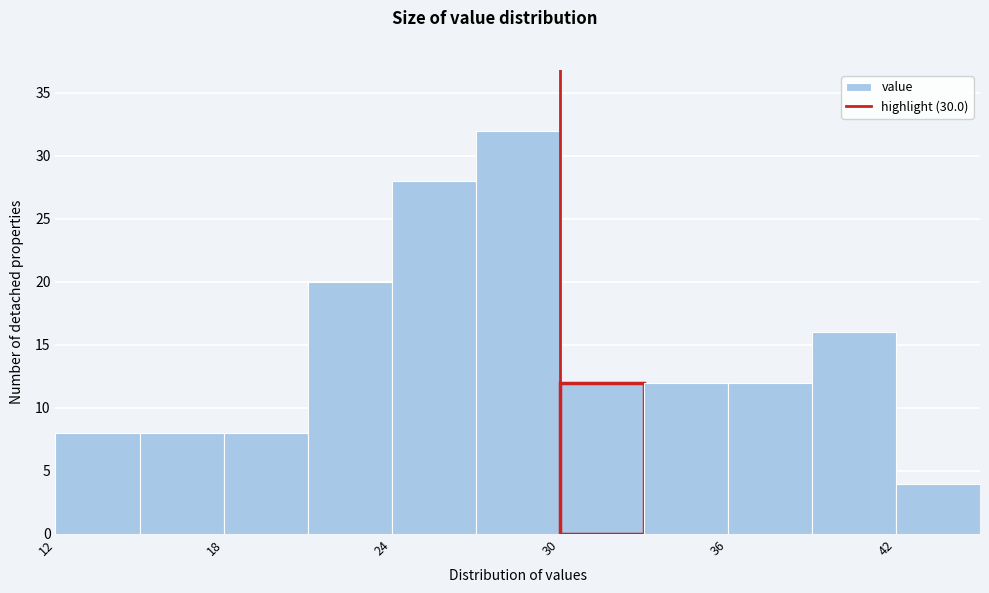

Read against the x-axis, roughly where is the centre of the tallest bar?

29